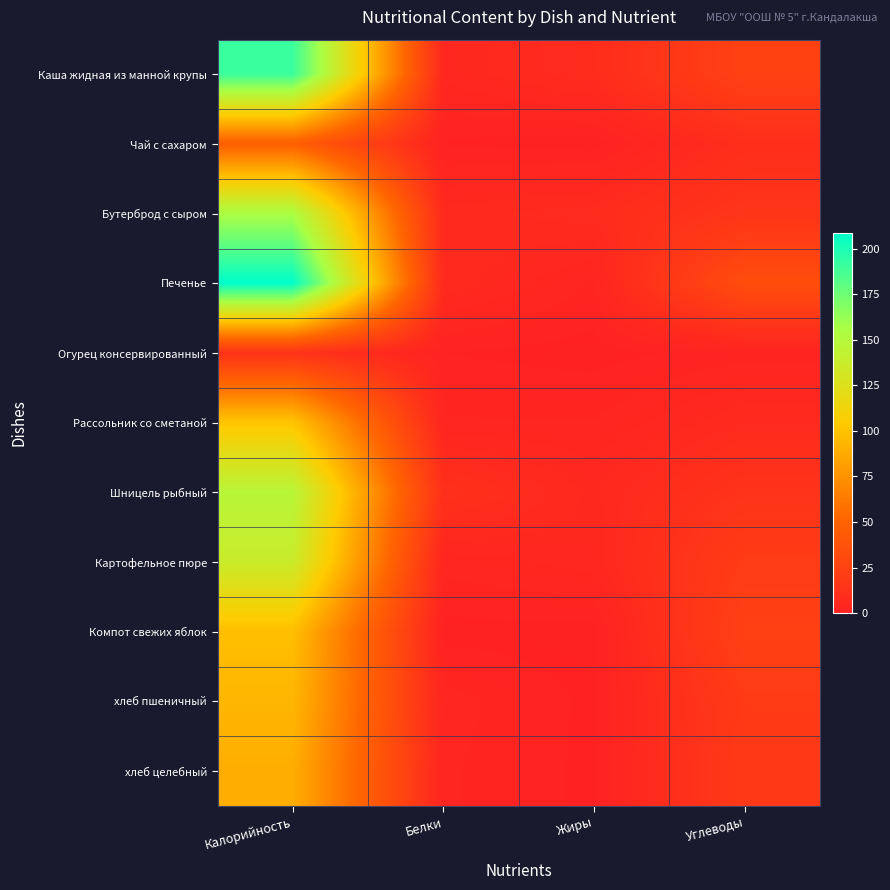

What is the difference between the highest and lowest values at Углеводы?

31.9